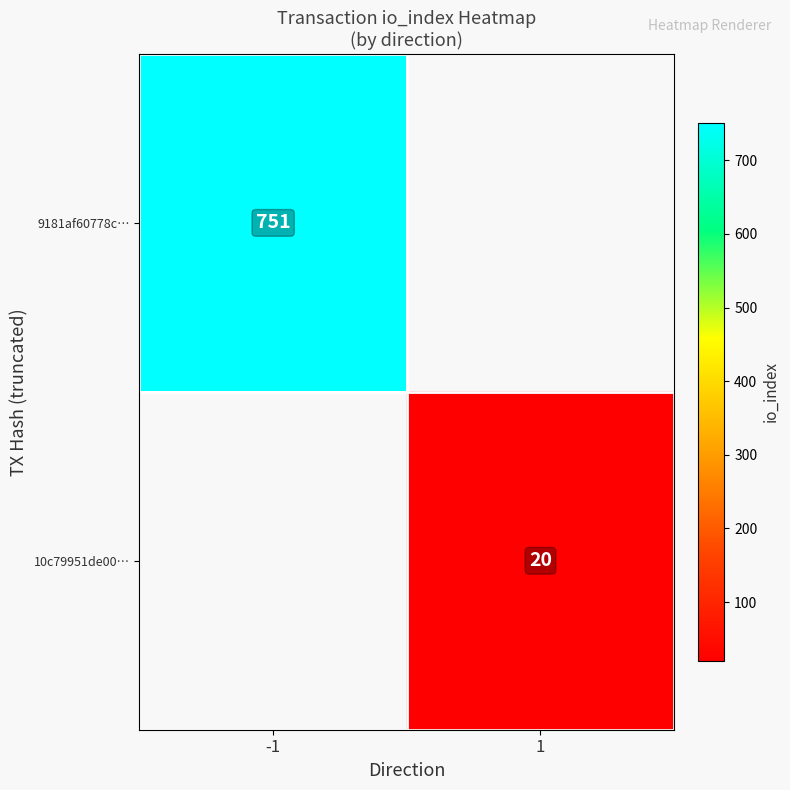

Is the value of 10c79951de00… at 1 greater than the value of 9181af60778c… at -1?

No